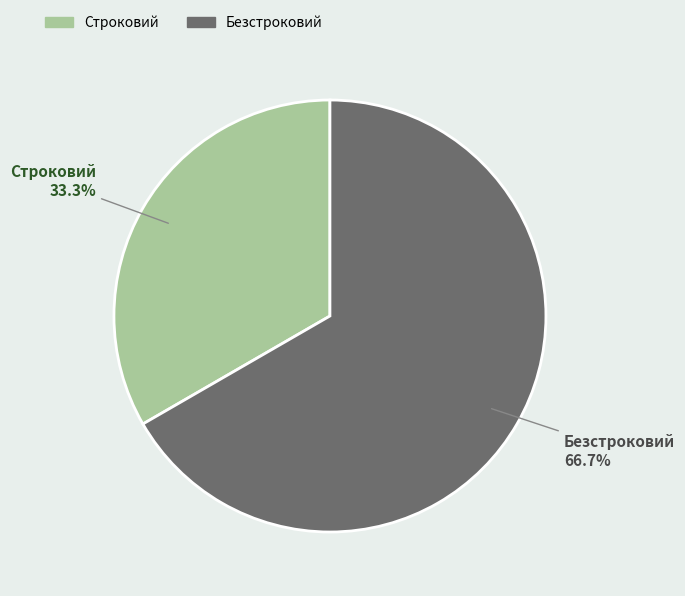

Does Строковий account for over 50% of the chart?

No